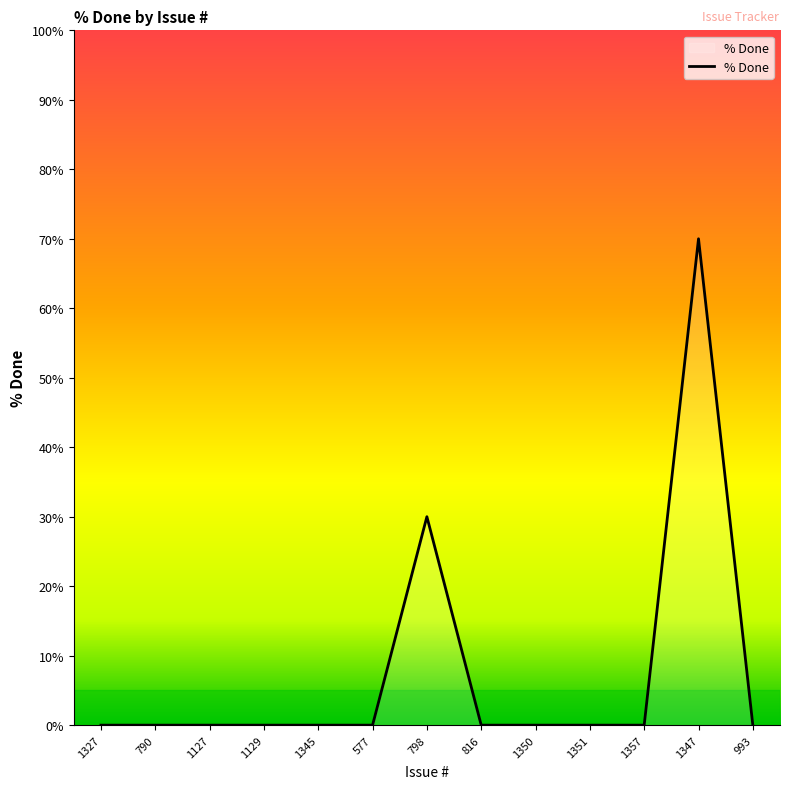

What is the maximum value shown in the chart?

70